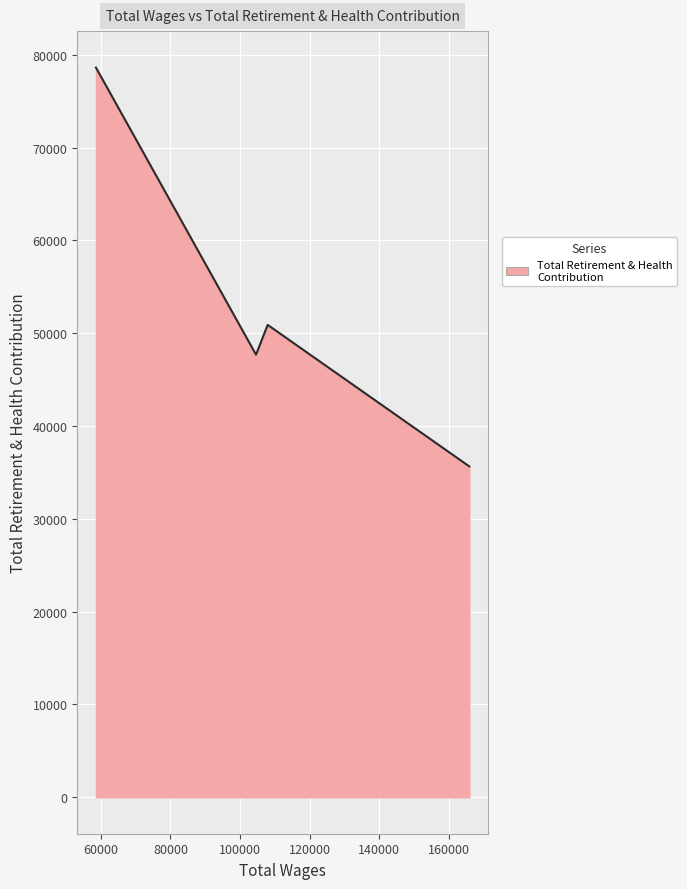

What is the greatest value displayed?

78631